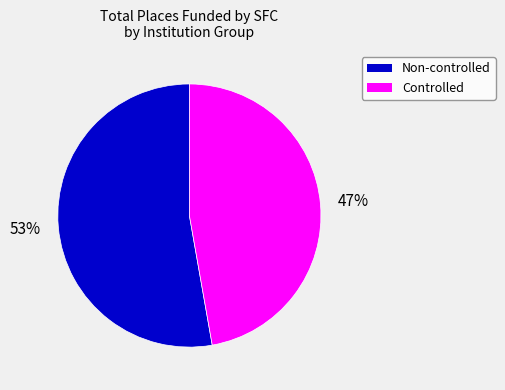

To the nearest percent, what is the difference between the largest and smallest slice percentages?

6%